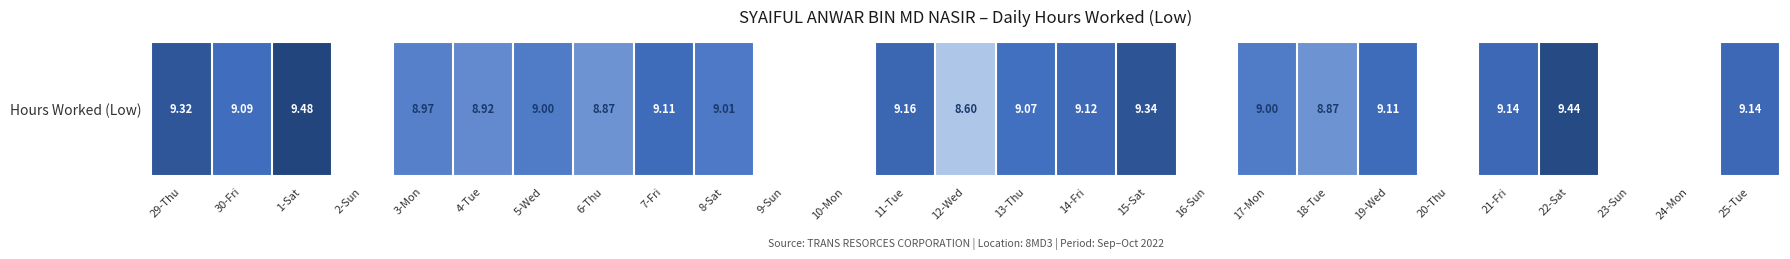

How many values are above zero?

20